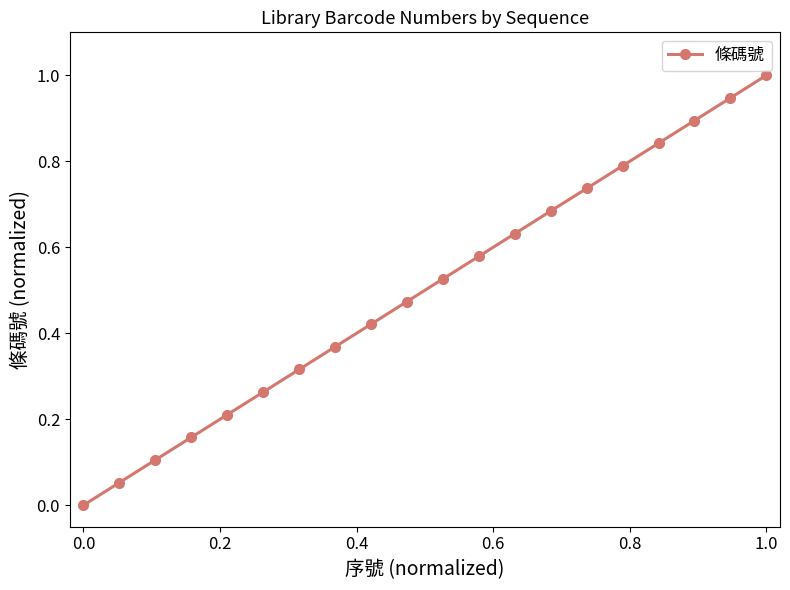

True or false: the data has more than 1 interior local peaks.

False